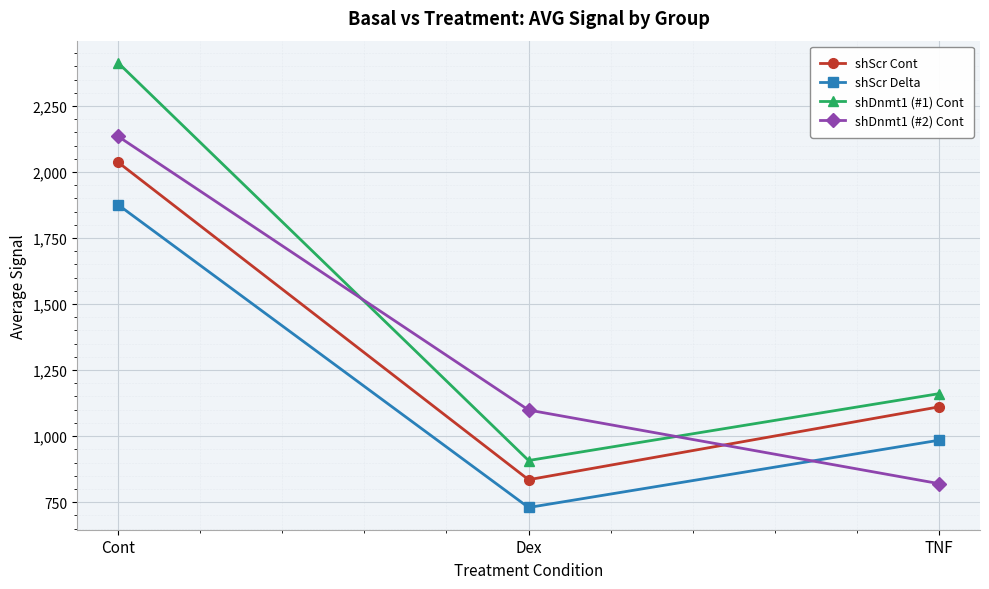

How many lines are shown in the chart?

4